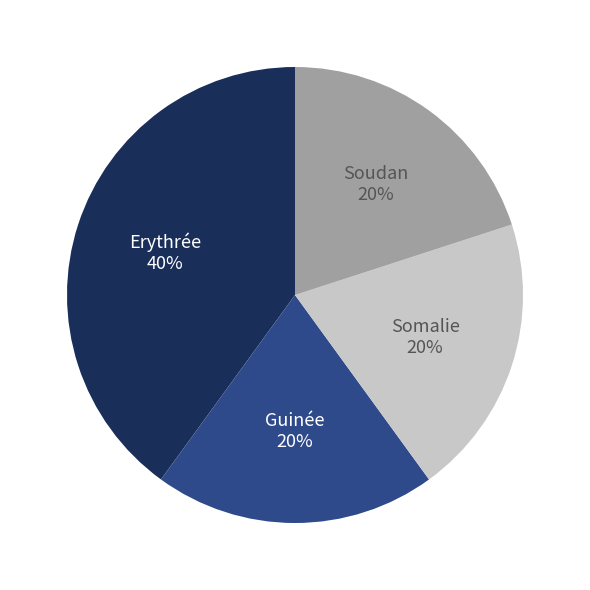

To the nearest percent, what is the average slice percentage?

25%